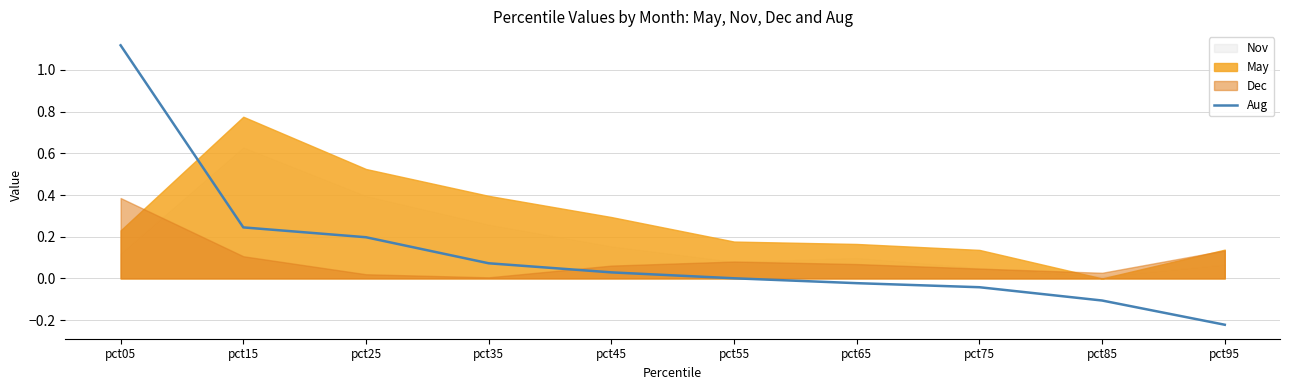

The chart shows a value of 0.1 at pct35. True or false?

True